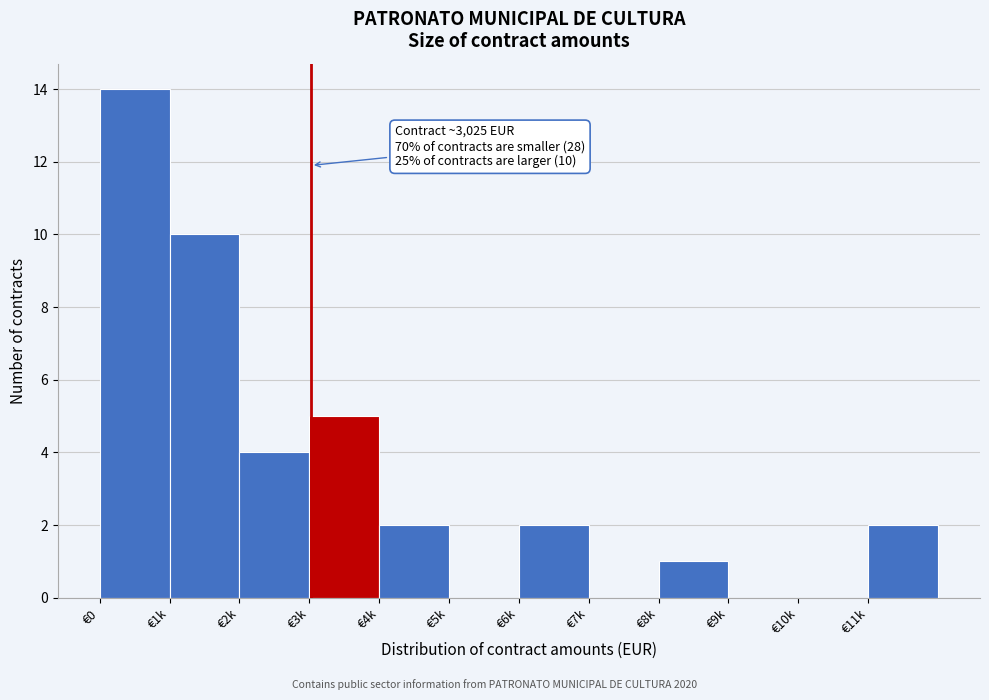

Reading left to right, list all the values displayed in this chart.

€0=14	€1k=10	€2k=4	€3k=5	€4k=2	€5k=0	€6k=2	€7k=0	€8k=1	€9k=0	€10k=0	€11k=2